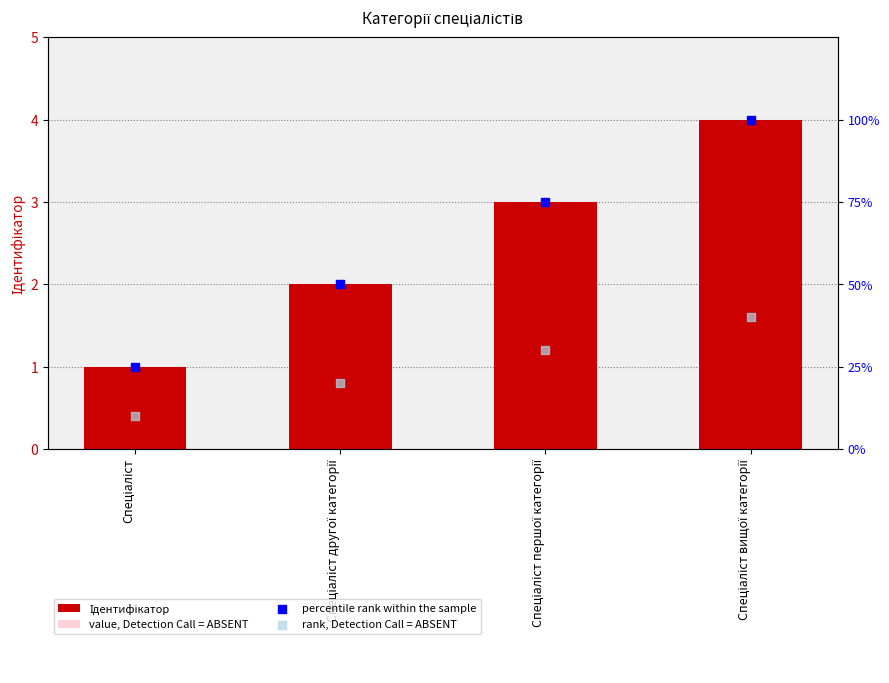

At which category is the sum across all series the highest?

Спеціаліст вищої категорії